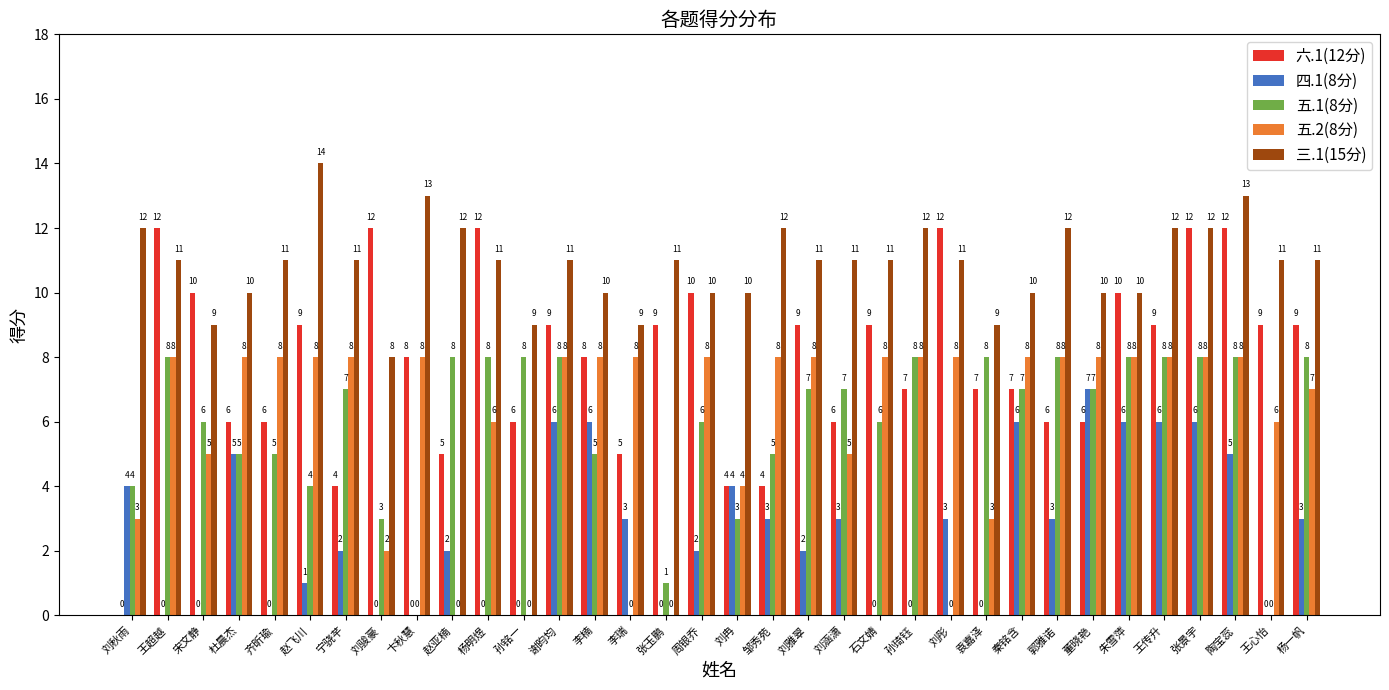

What is the maximum value for 三.1(15分)?

14